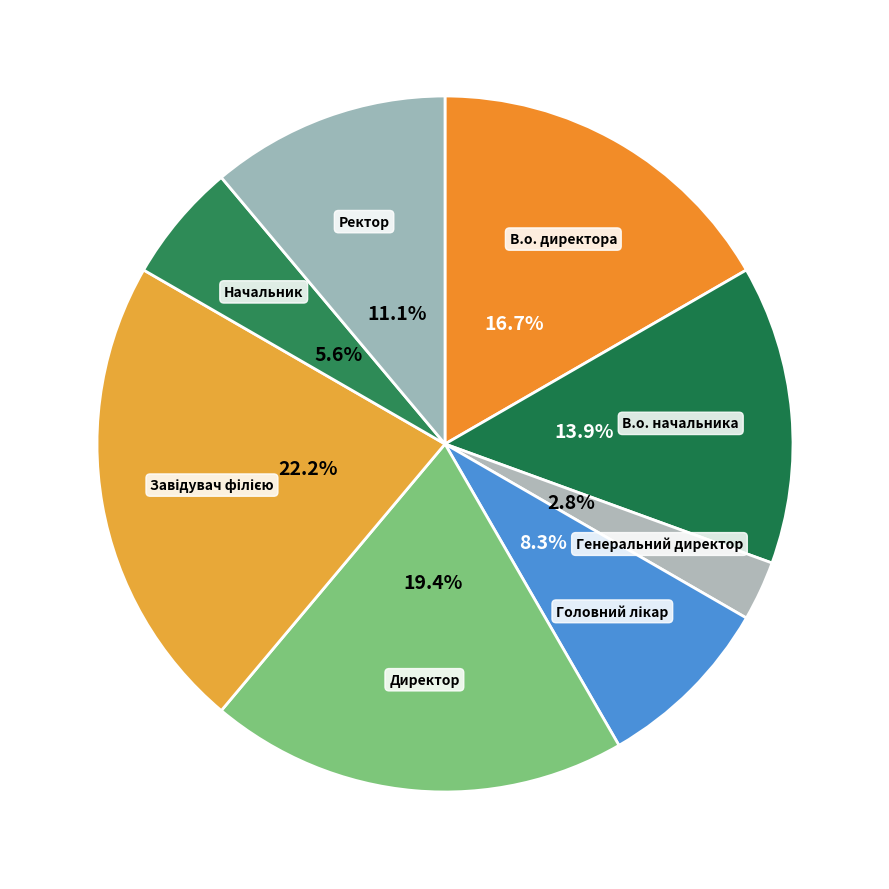

What is the total percentage of В.о. директора and Директор?

36.1%